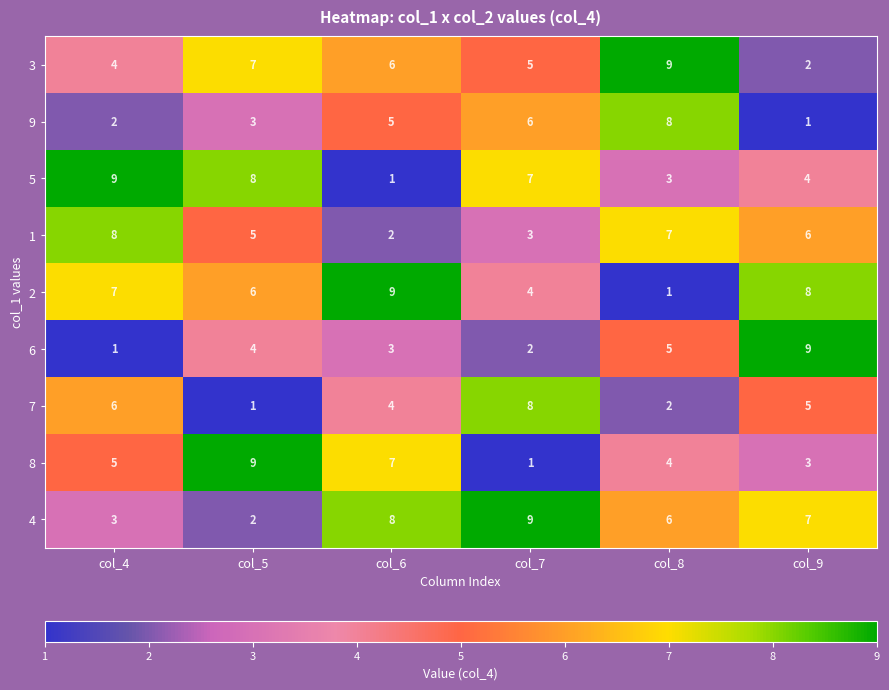

What is the spread (max minus min) of values at col_6?

8